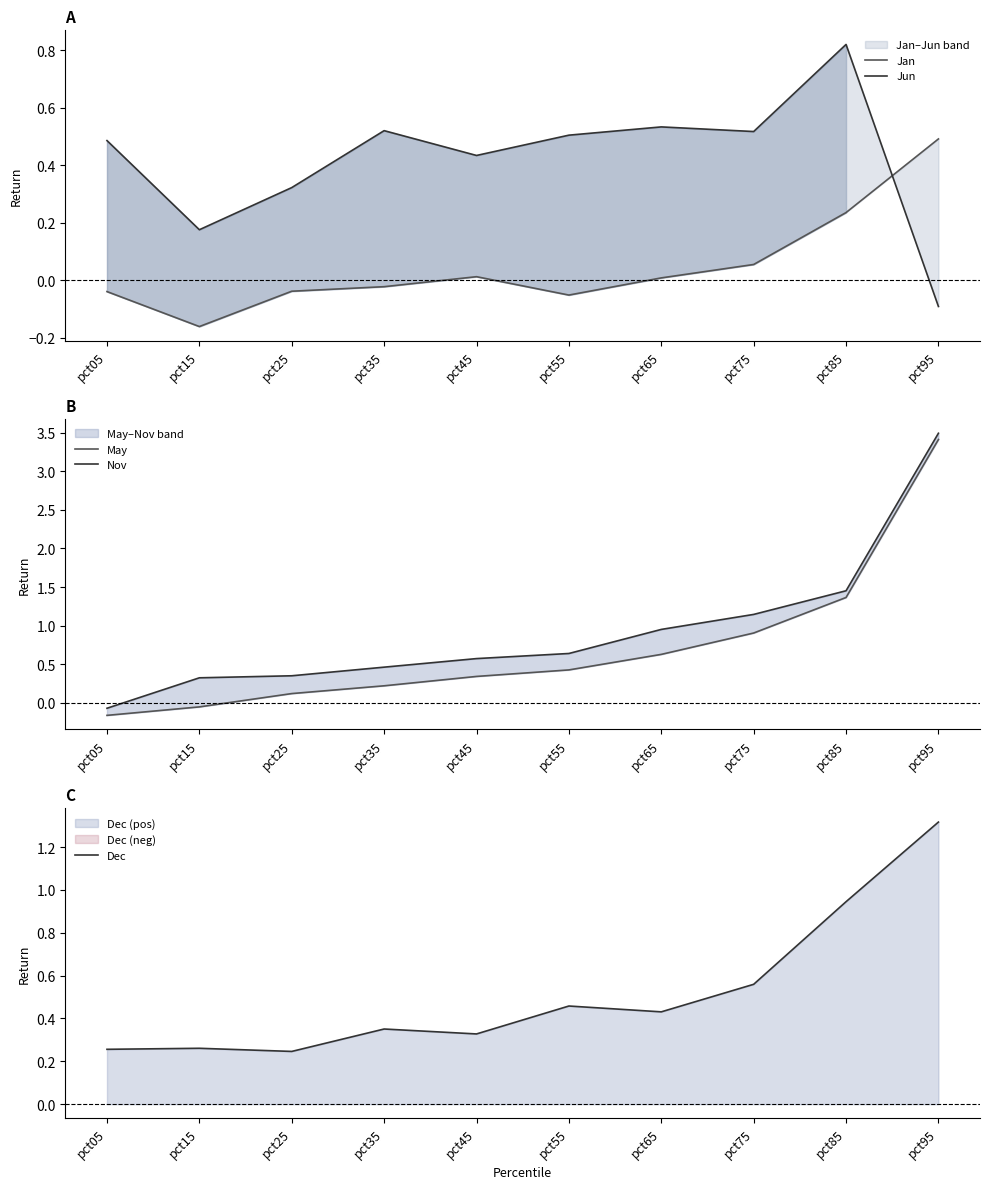

Is it true that Jun equals 0.3 at pct55?

False